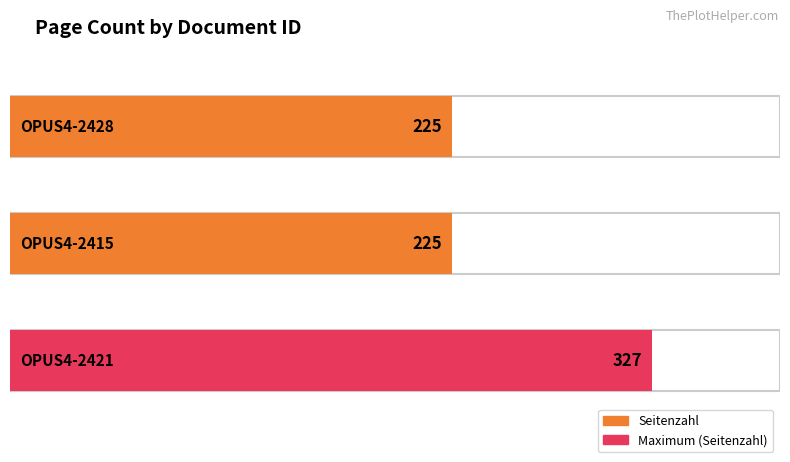

Does the chart contain stacked bars?

No